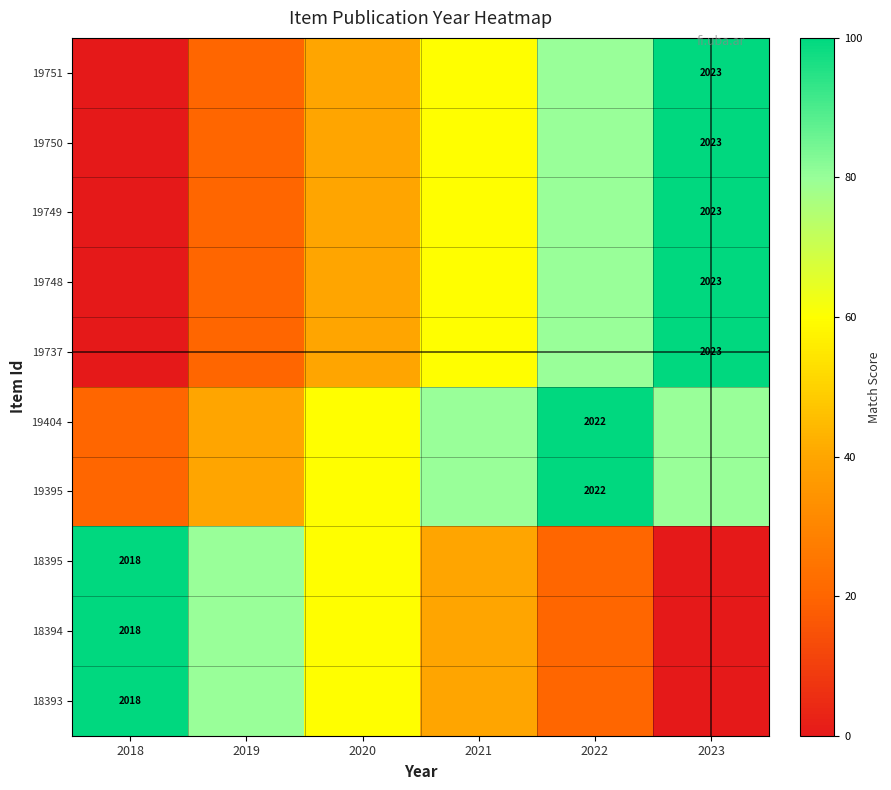

How many categories are shown in the chart?

6